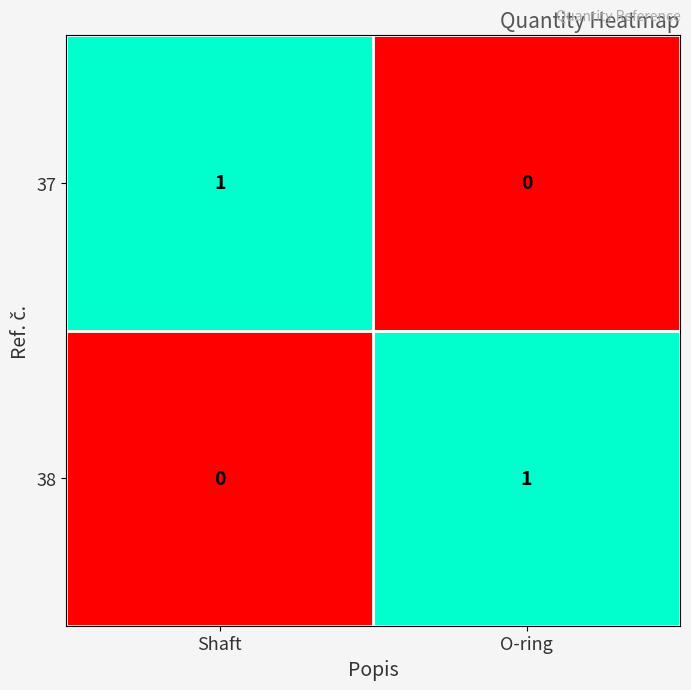

Which category has the highest value in the 38 series?

O-ring